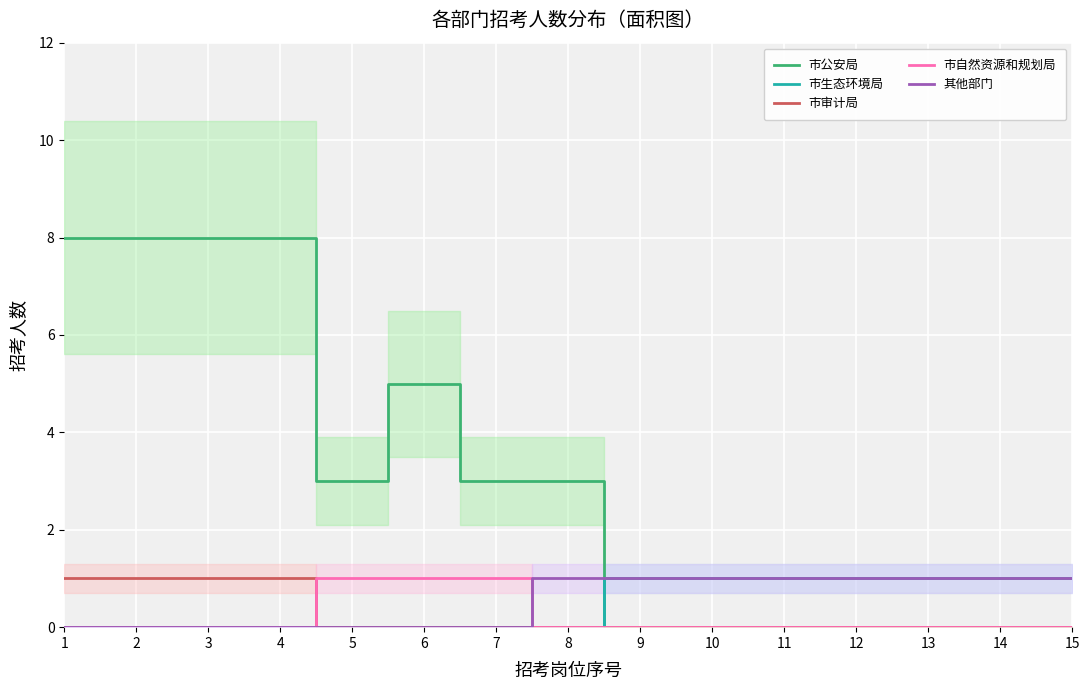

What is the value of the 市自然资源和规划局 point at the 5th from the left?

1